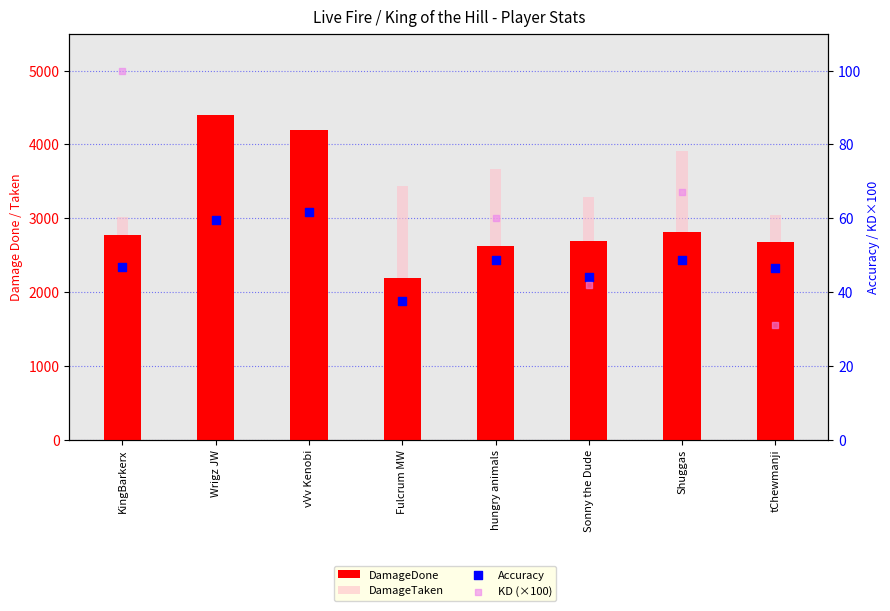

What is the total value across all series at Sonny the Dude?

6057.2